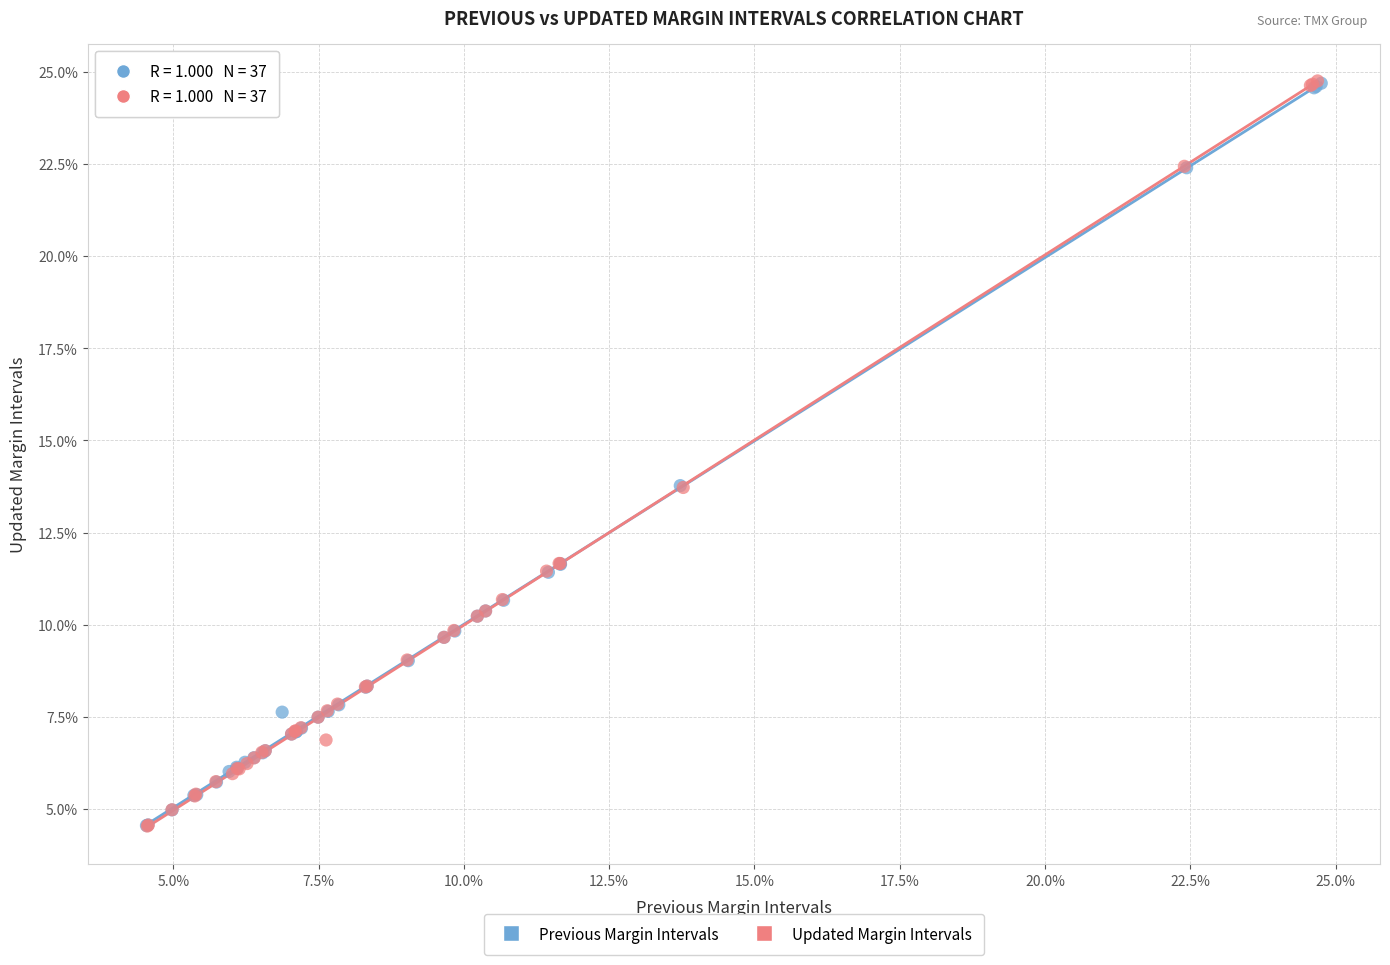

What are all the series names shown in the legend?

Previous Margin Intervals, Updated Margin Intervals